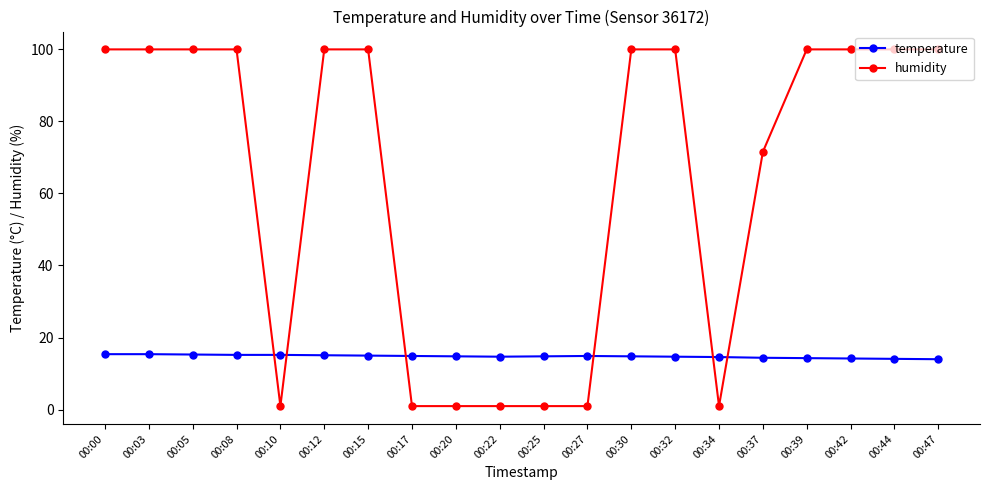

Rank the series at 00:25 from lowest to highest value.

humidity, temperature